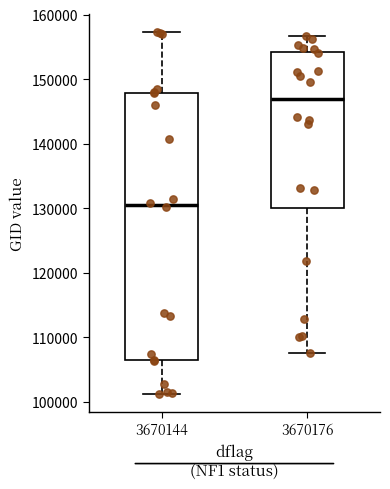

Reading left to right, read every box against the y-axis: the position of its median line, the range the box covers, and the ends of its whiskers. The values are not printed on the chart, so give them approximately, as read against the axis.

3670144: median 131000, box 106000 to 148000, whiskers 101000 to 157000
3670176: median 147000, box 130000 to 154000, whiskers 108000 to 157000